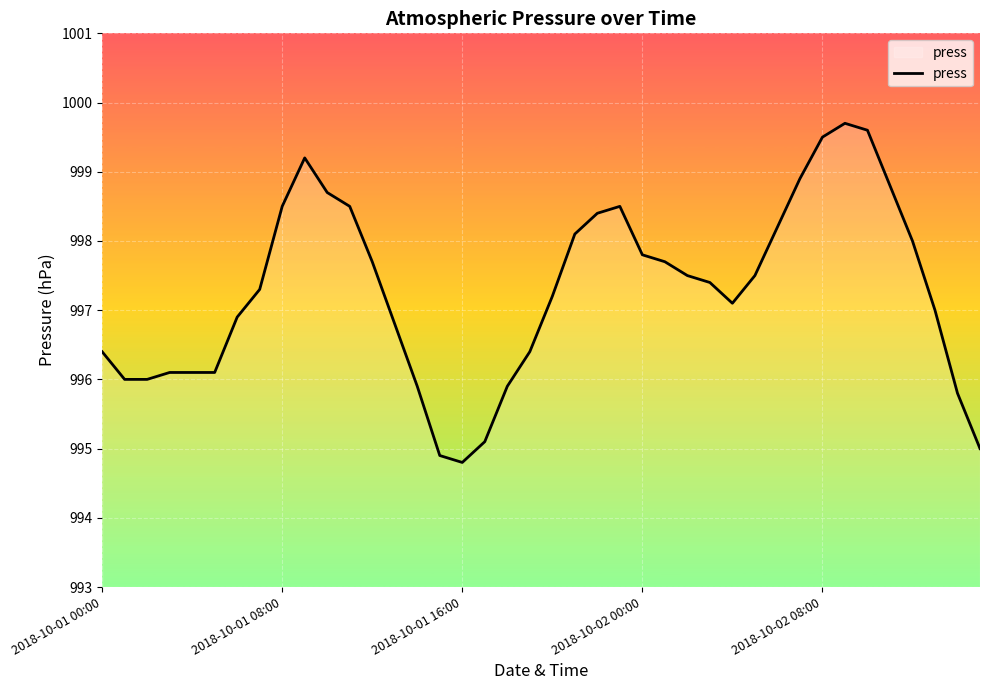

What is the difference between the maximum and minimum values?

4.9